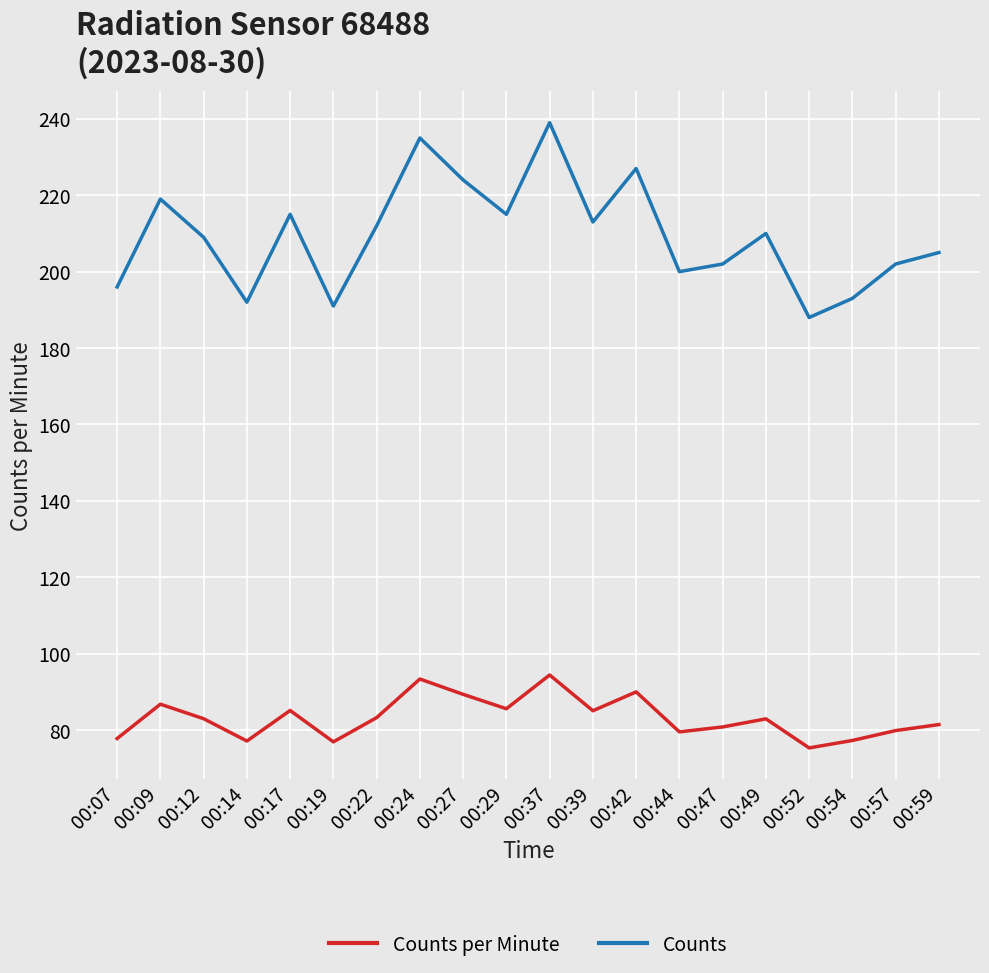

True or false: Counts has a value of 192.0 at 00:14.

True